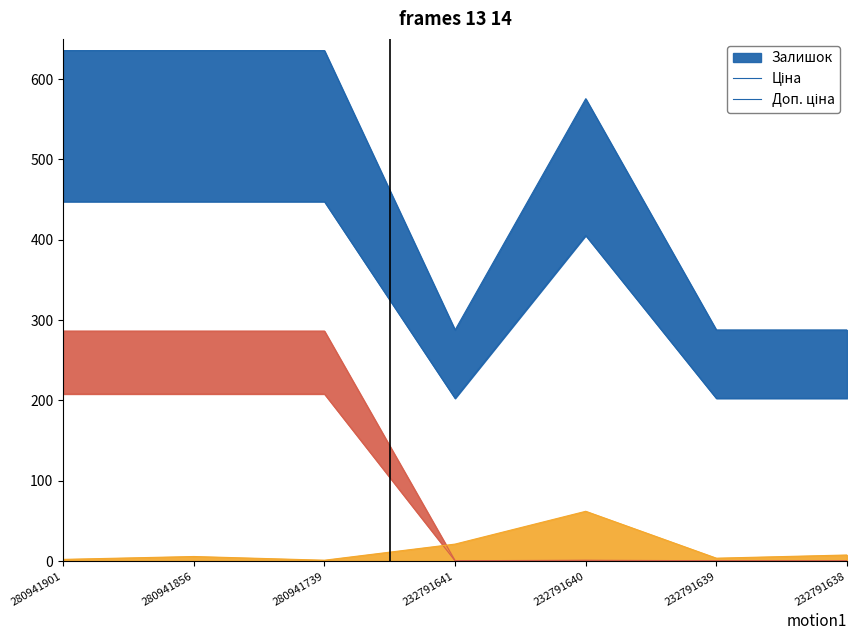

Reading left to right, extract all data points from this chart.

Залишок: 2.3	5.8	1.2	21.3	62.1	3.7	7.7
Ціна: 208.1	208.1	208.1	0.4	0.8	0.4	0.4
Доп. ціна: 447.5	447.5	447.5	202.6	405.3	202.6	202.6